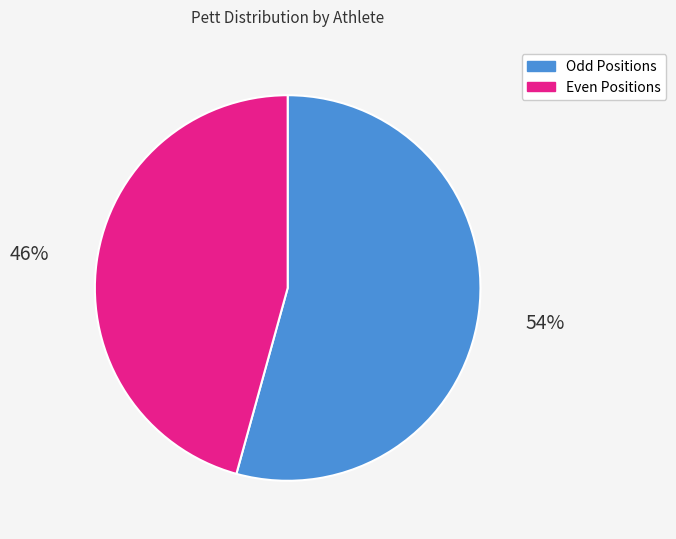

To the nearest percent, what is the average slice percentage?

50%